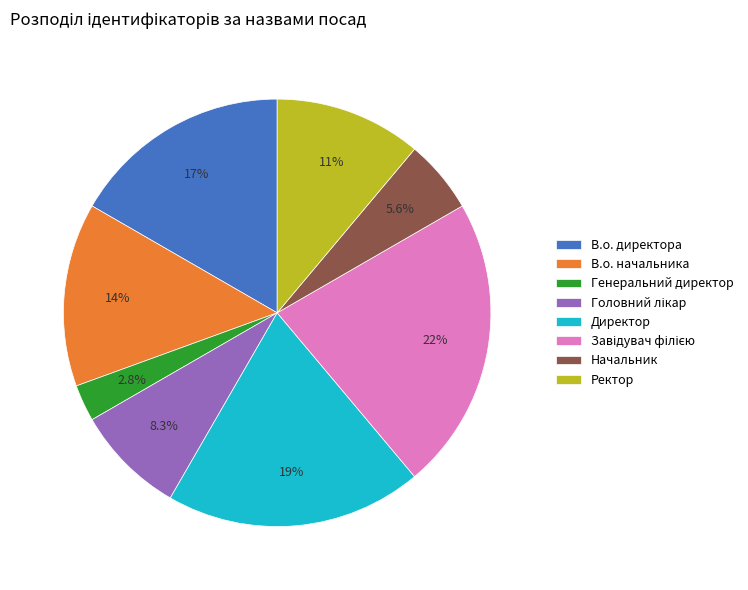

Is there any slice that represents more than half of the pie?

No